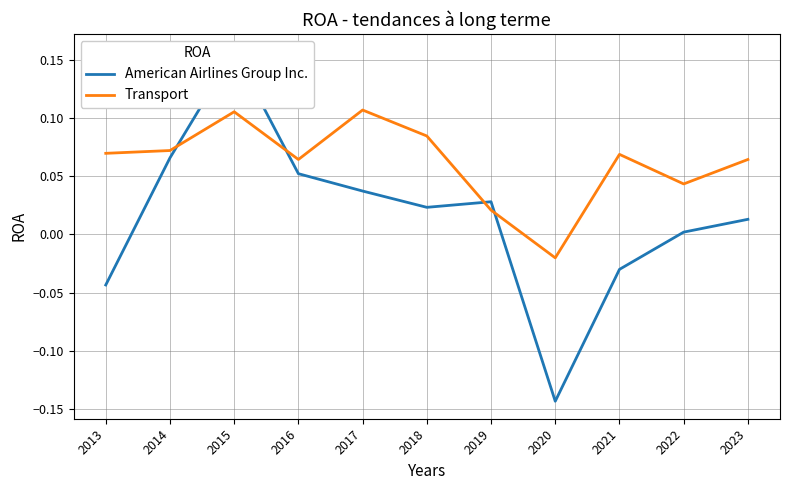

True or false: American Airlines Group Inc. has more than 0 points higher than both neighbors.

True